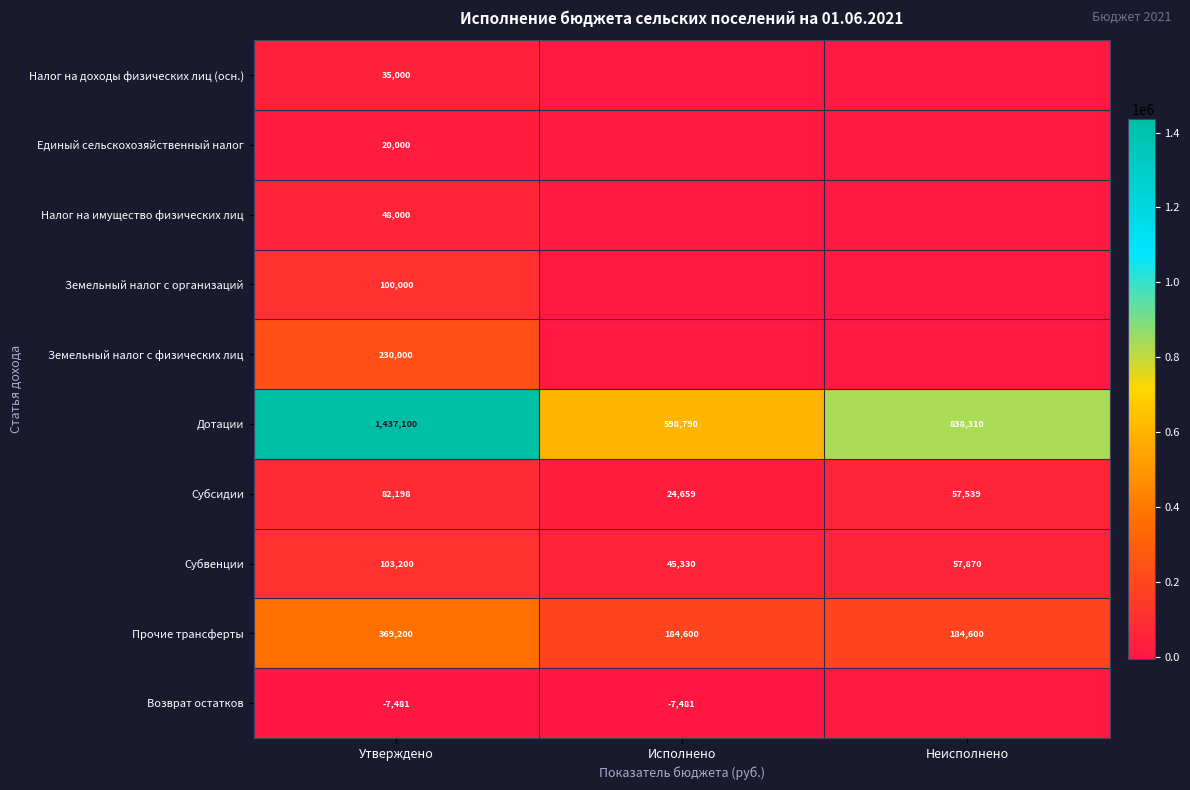

What is the spread (max minus min) of values at Неисполнено?

838310.0